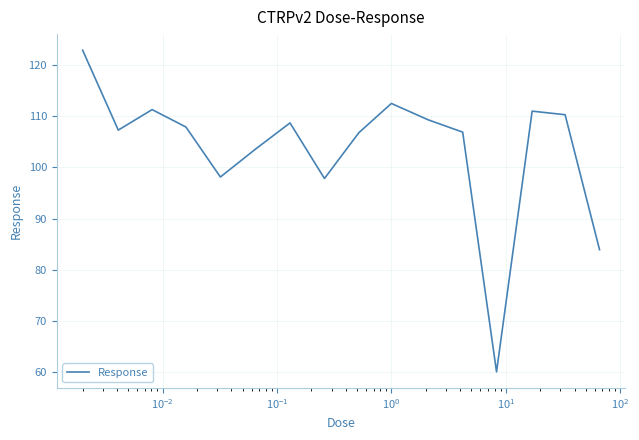

What is the maximum value shown in the chart?

122.9